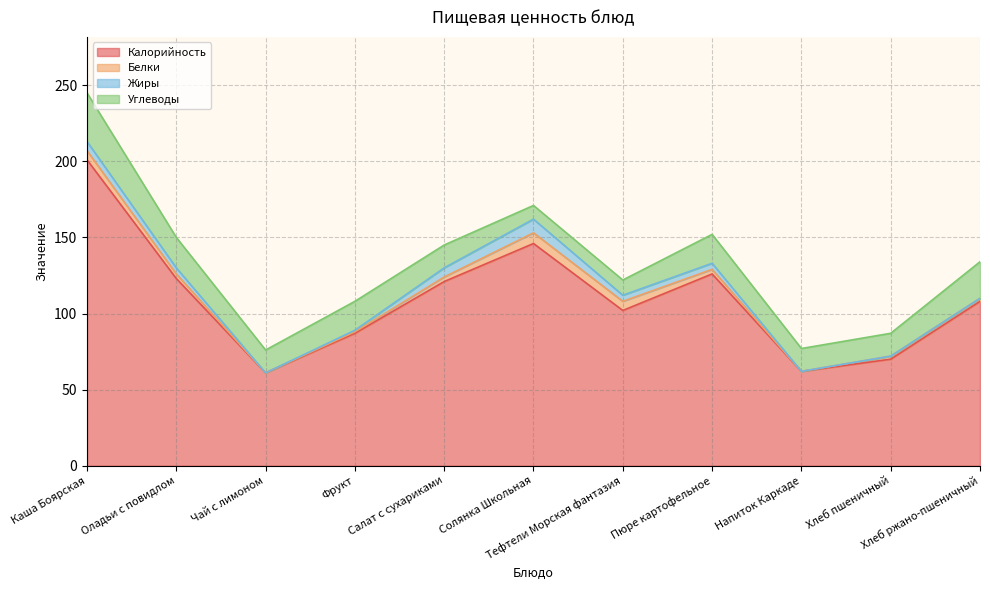

At which label does Калорийность reach its peak?

Каша Боярская